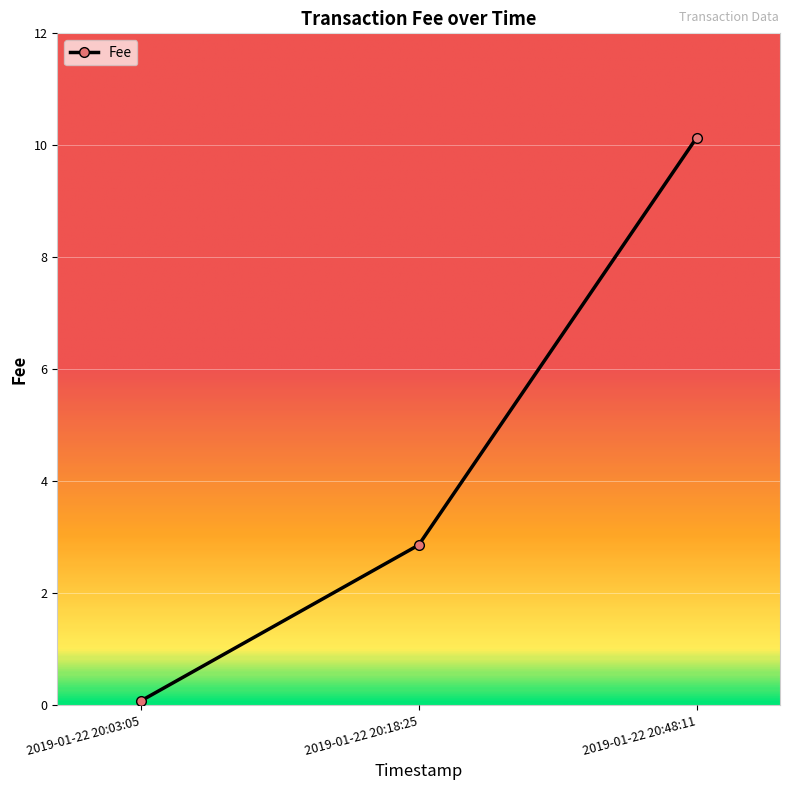

The chart shows a value of 0.9 at 2019-01-22 20:18:25. True or false?

False